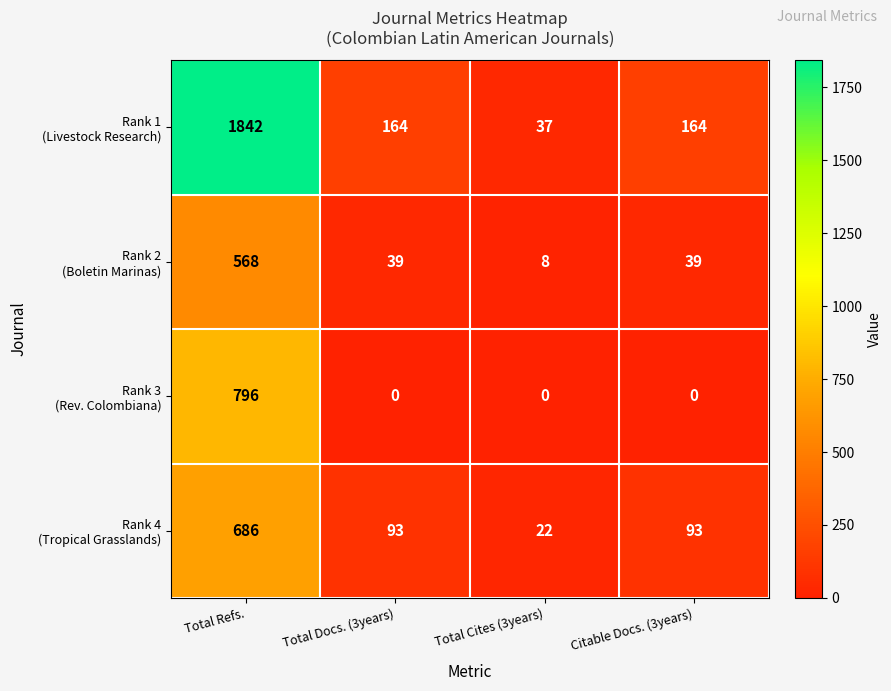

What is the difference between the highest and lowest values at Citable Docs. (3years)?

164